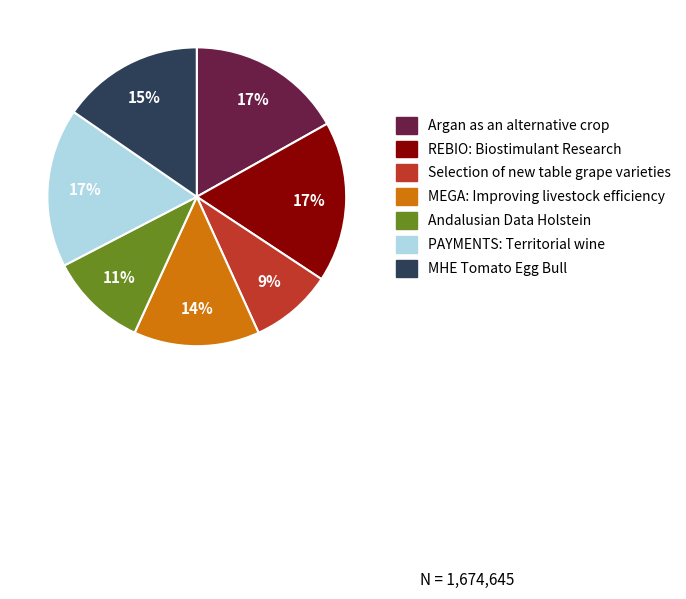

Which has a higher value, Andalusian Data Holstein or Selection of new table grape varieties?

Andalusian Data Holstein